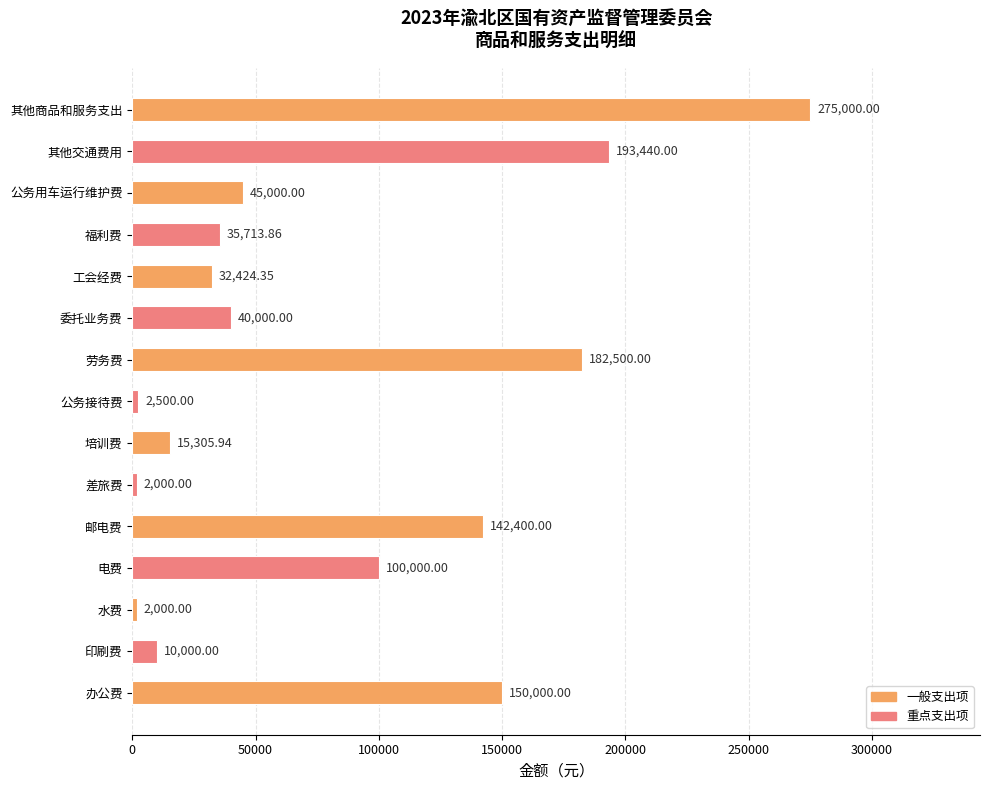

What is the sum of the values at 电费 and 委托业务费?

140000.0